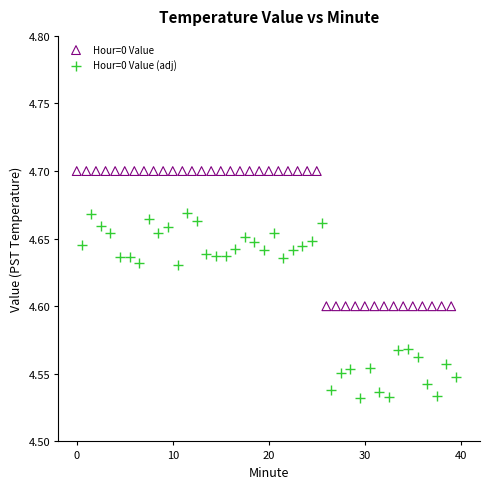

Which series reaches the minimum Y coordinate?

Hour=0 Value (adj)